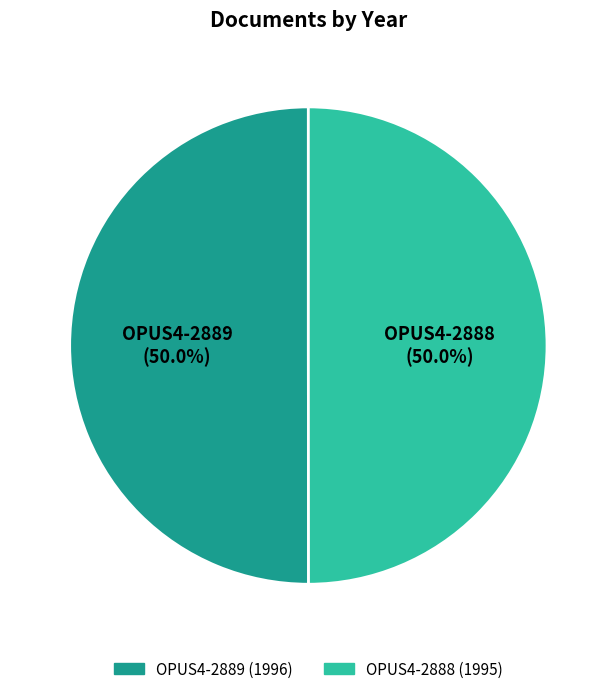

Approximately how many times larger is the value at OPUS4-2889 compared to OPUS4-2888?

1.0